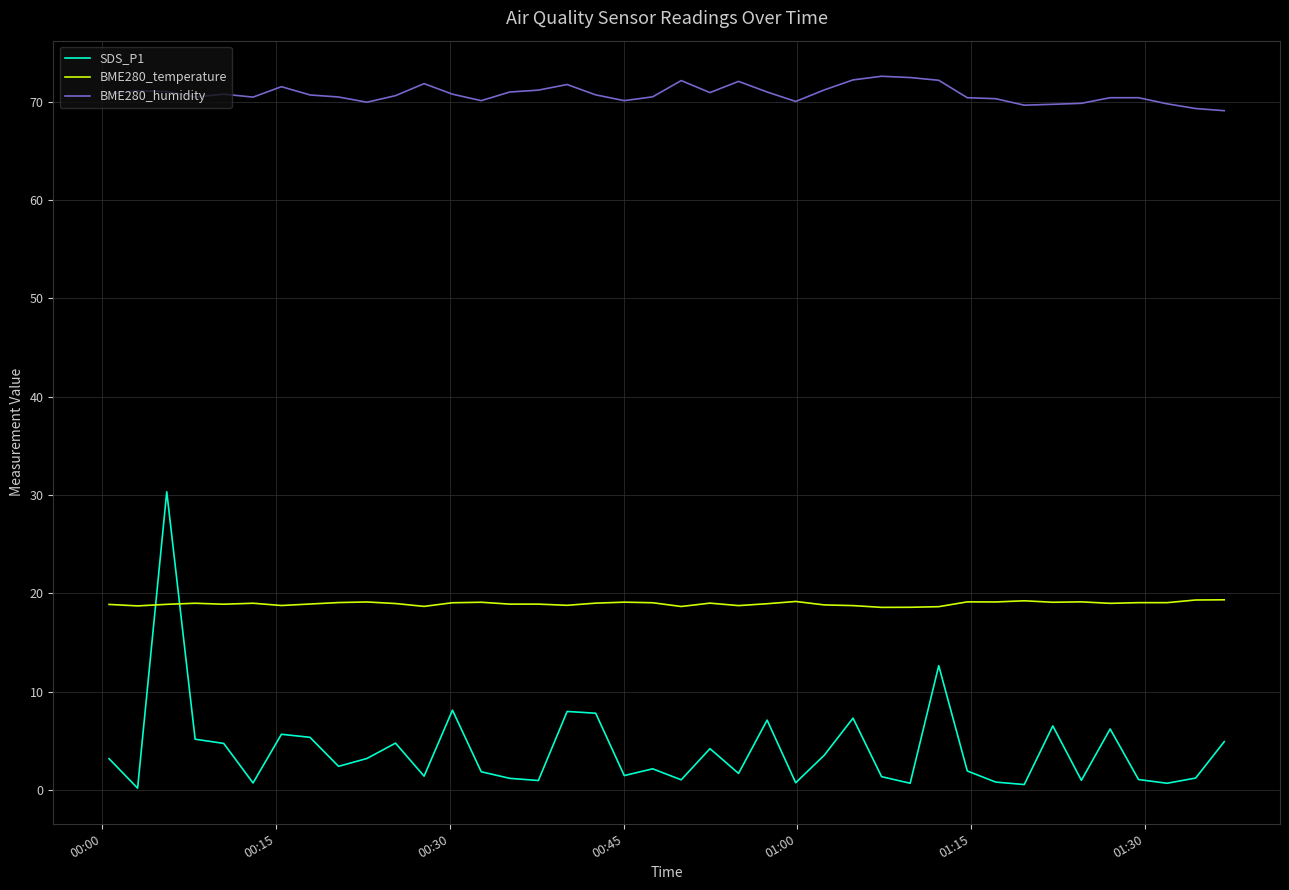

Which series has the widest spread of values?

SDS_P1